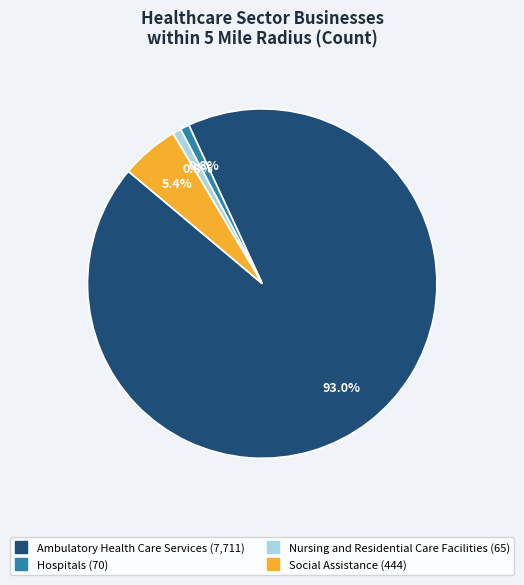

To the nearest percent, what percentage of the pie is Ambulatory Health Care Services?

93%